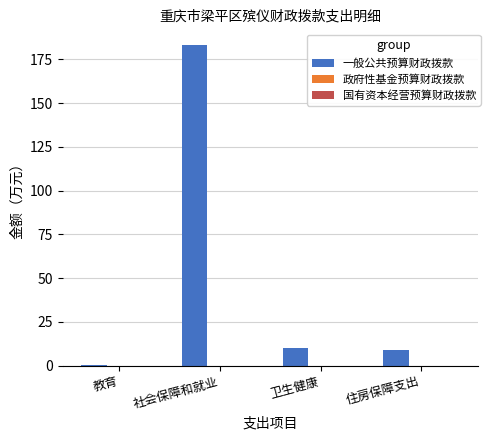

Between 住房保障支出 and 社会保障和就业, which is larger?

社会保障和就业